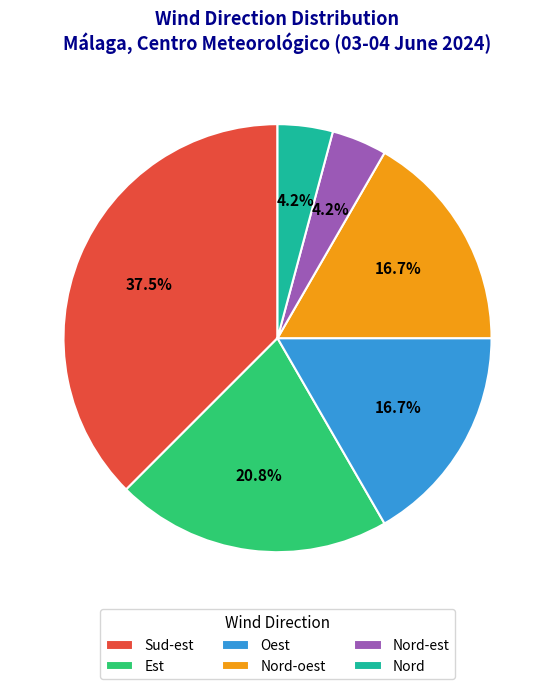

What is the ratio of the value at Nord-oest to the value at Nord-est?

4.0